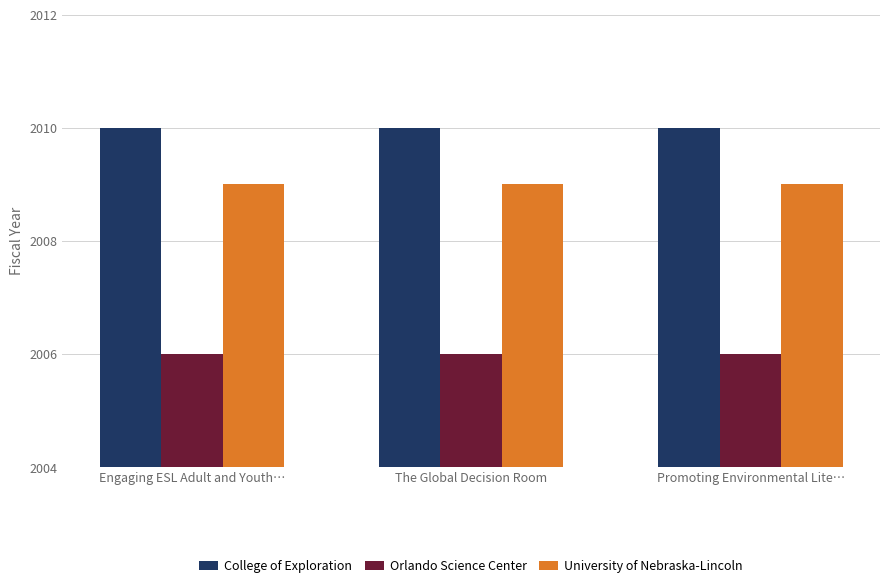

What is the spread (max minus min) of values at Engaging ESL Adult and Youth…?

4